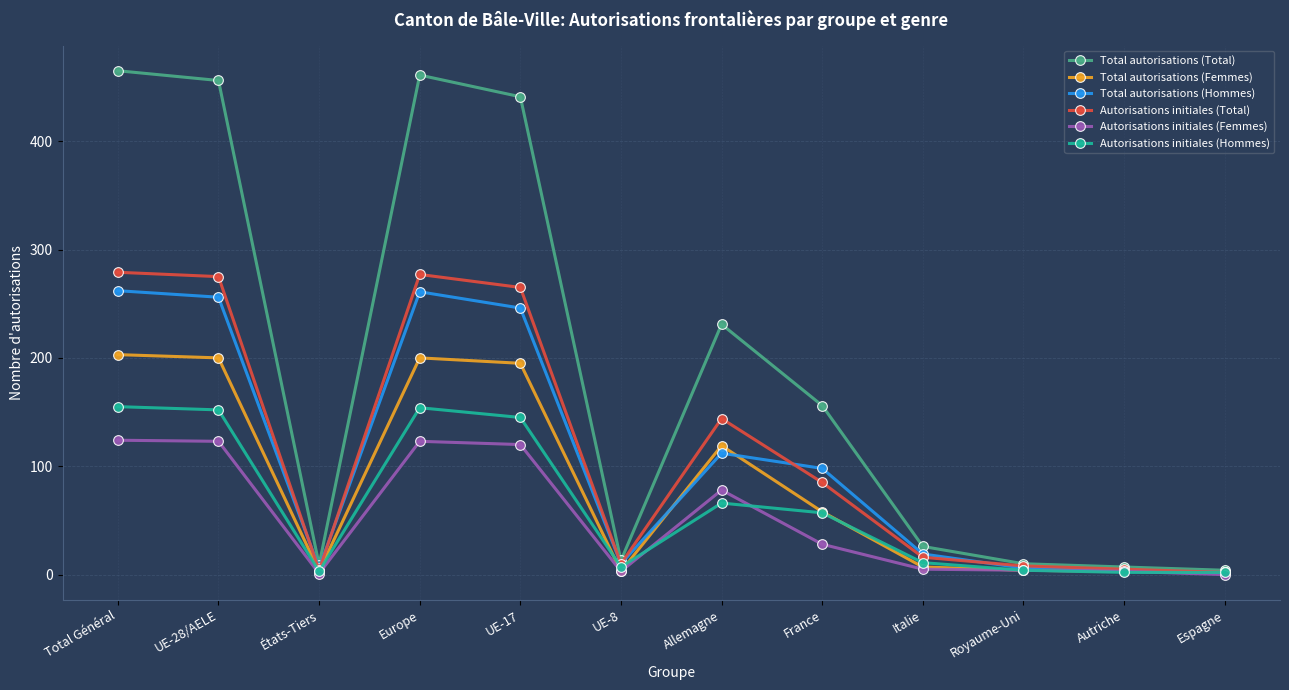

What is the maximum value shown in the chart?

465